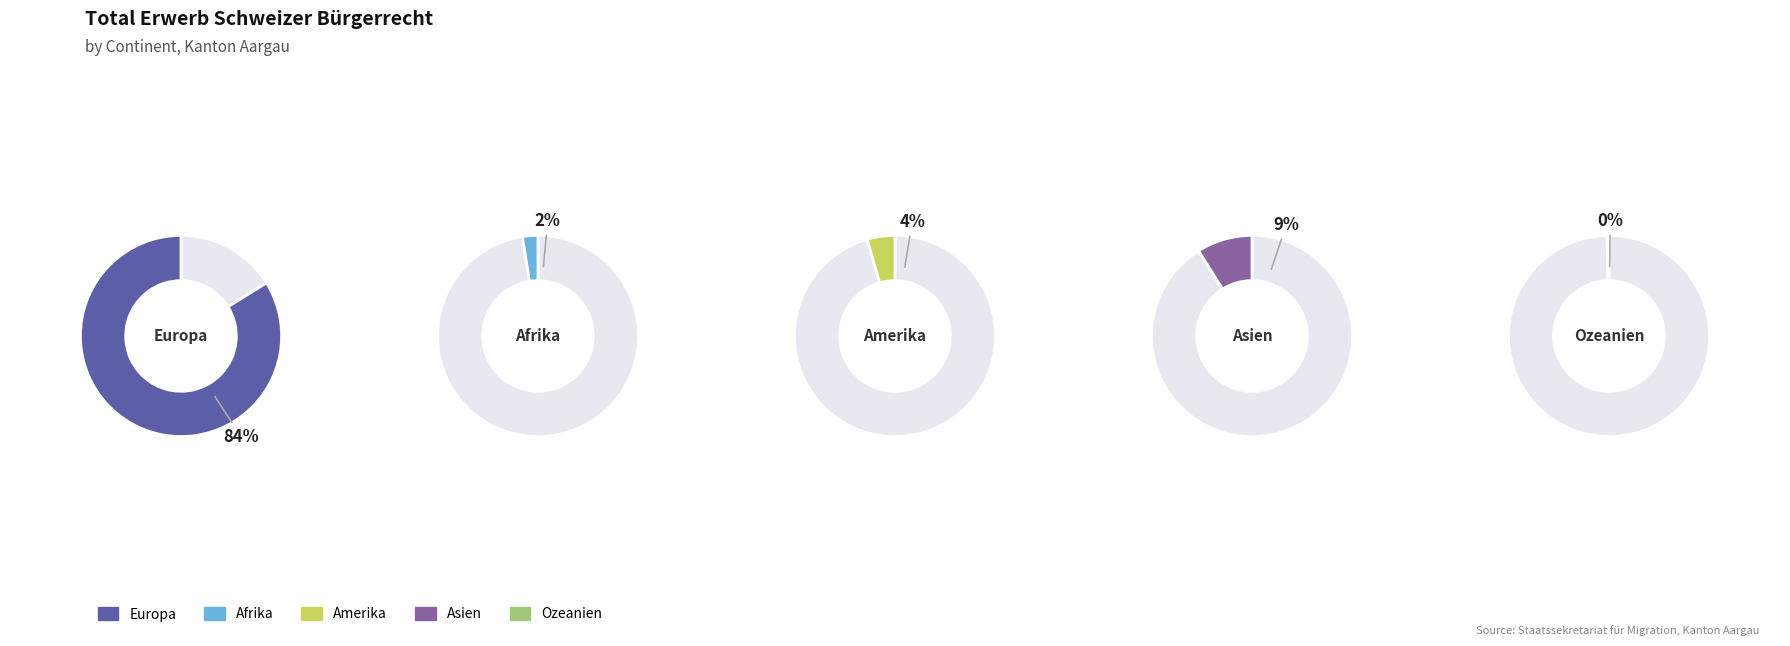

Which slice is the largest?

Europa